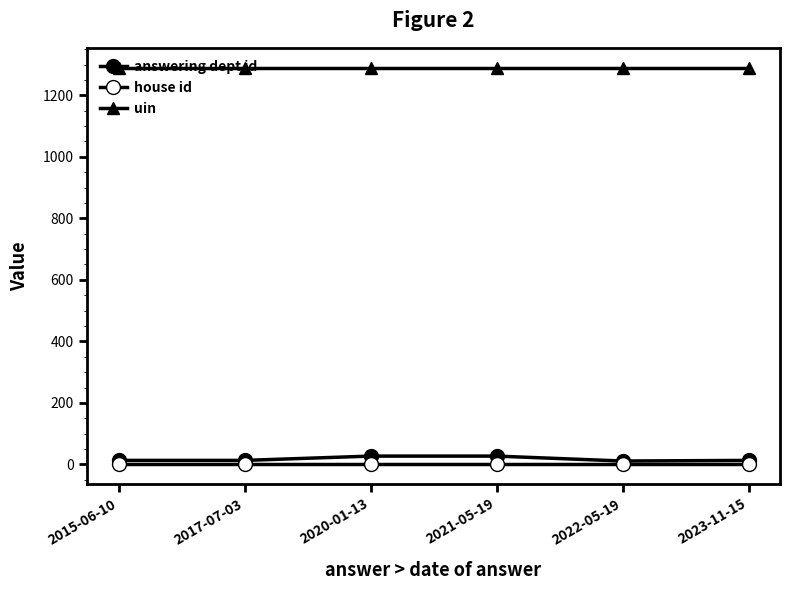

Where is the first local minimum for answering dept id?

2022-05-19